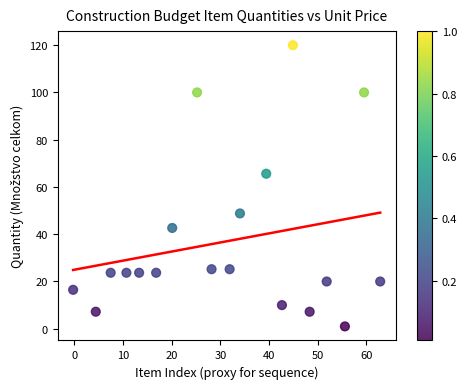

What is the range of X values (max minus min)?

63.1